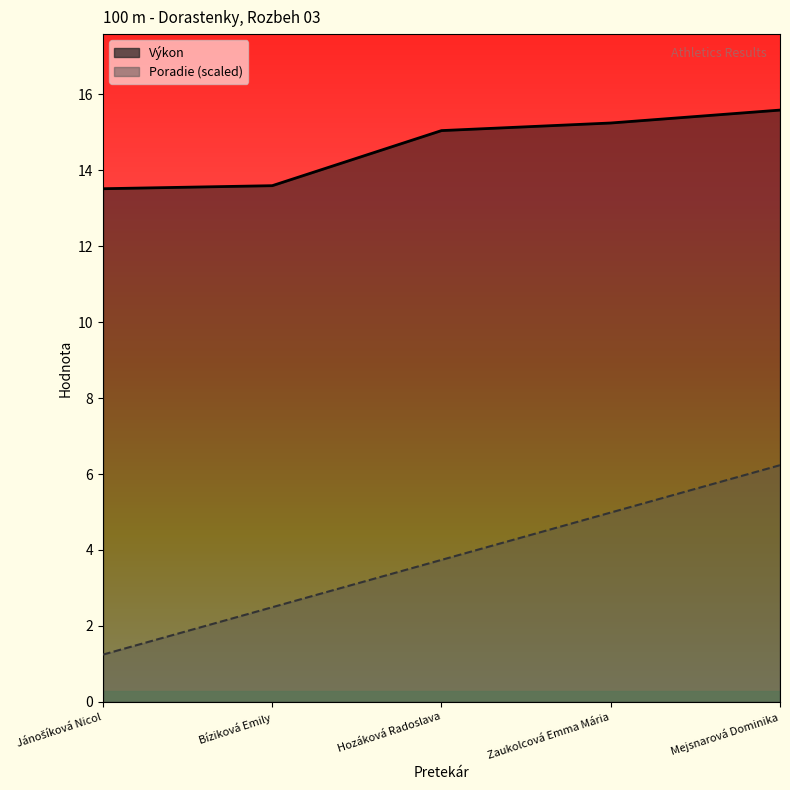

List the labels in order of Výkon value, largest first.

Mejsnarová Dominika, Zaukolcová Emma Mária, Hozáková Radoslava, Bíziková Emily, Jánošíková Nicol